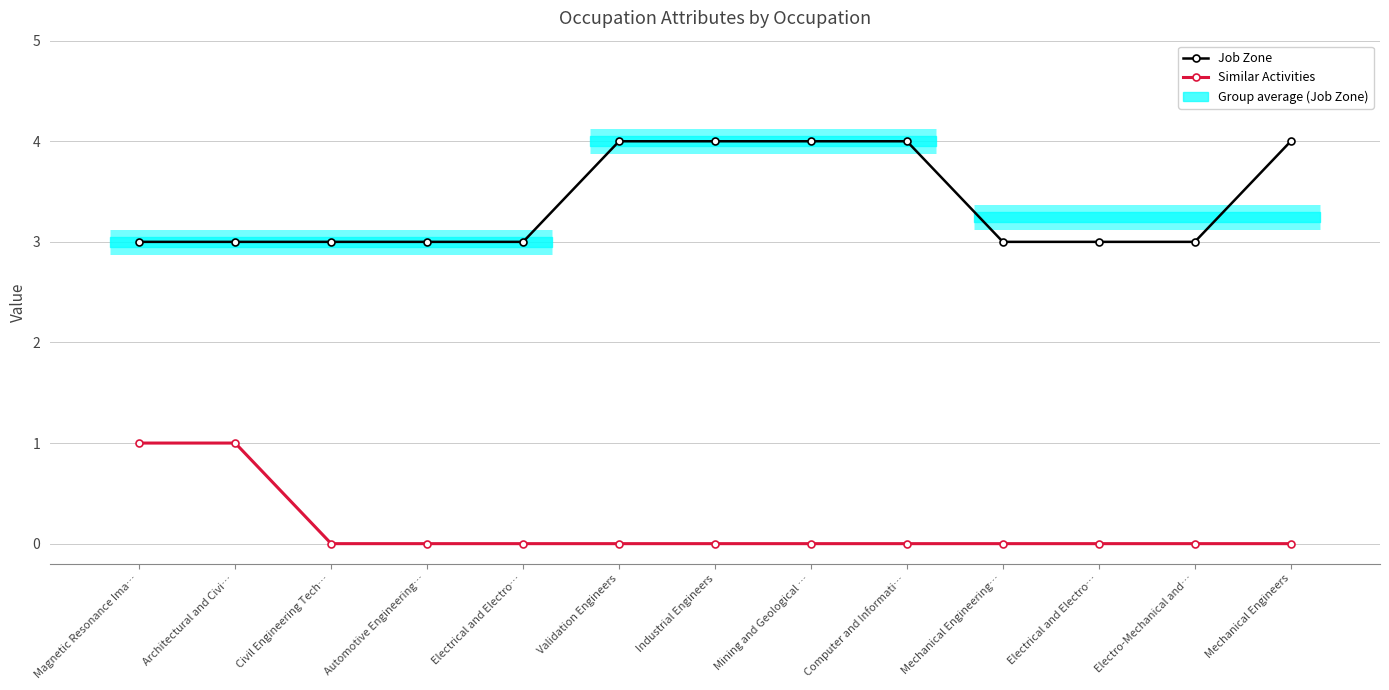

Reading left to right, transcribe all the data shown in this chart.

Job Zone: 3	3	3	3	3	4	4	4	4	3	3	3	4
Similar Activities: 1	1	0	0	0	0	0	0	0	0	0	0	0